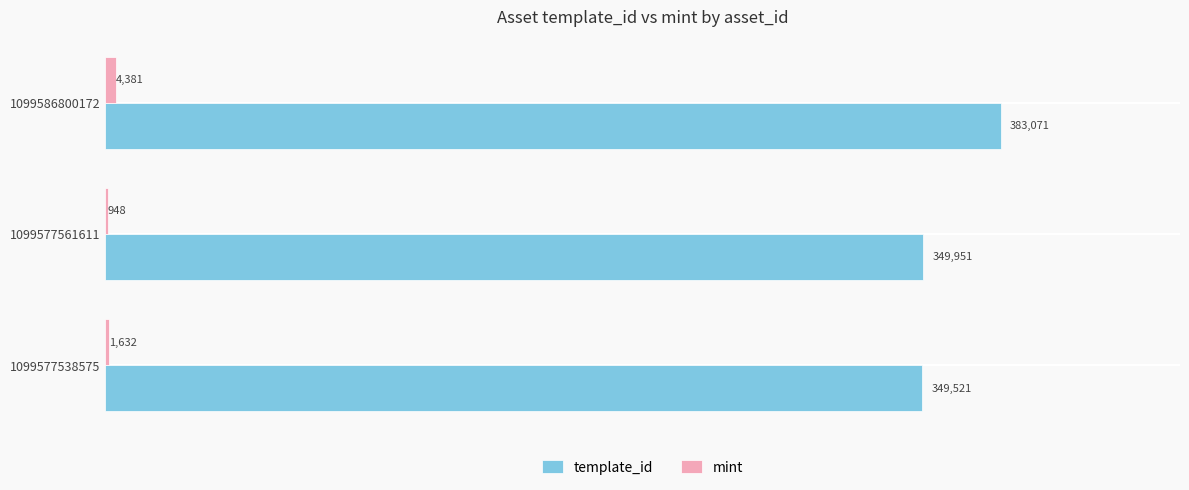

At which label is template_id closest to 366296?

1099577561611